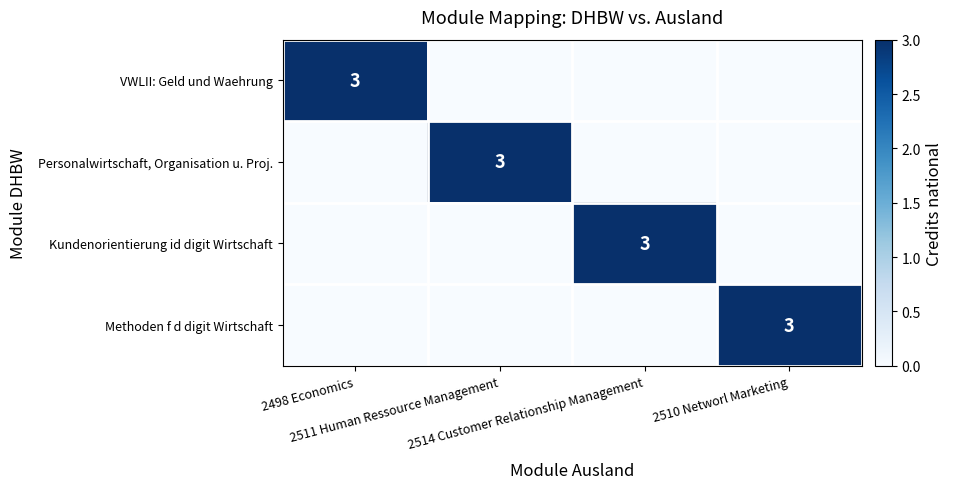

How many categories are shown in the chart?

4